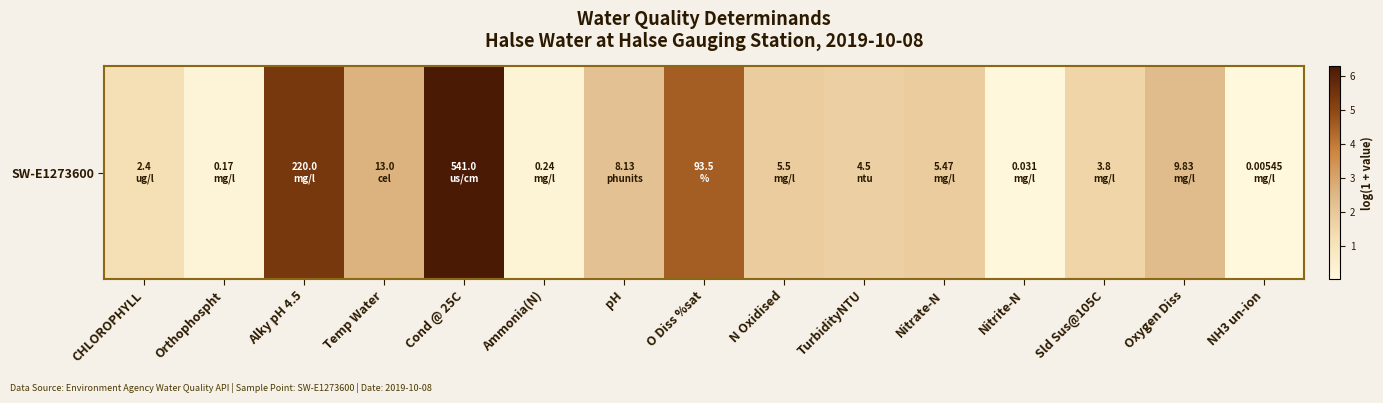

How many values are below 1?

4